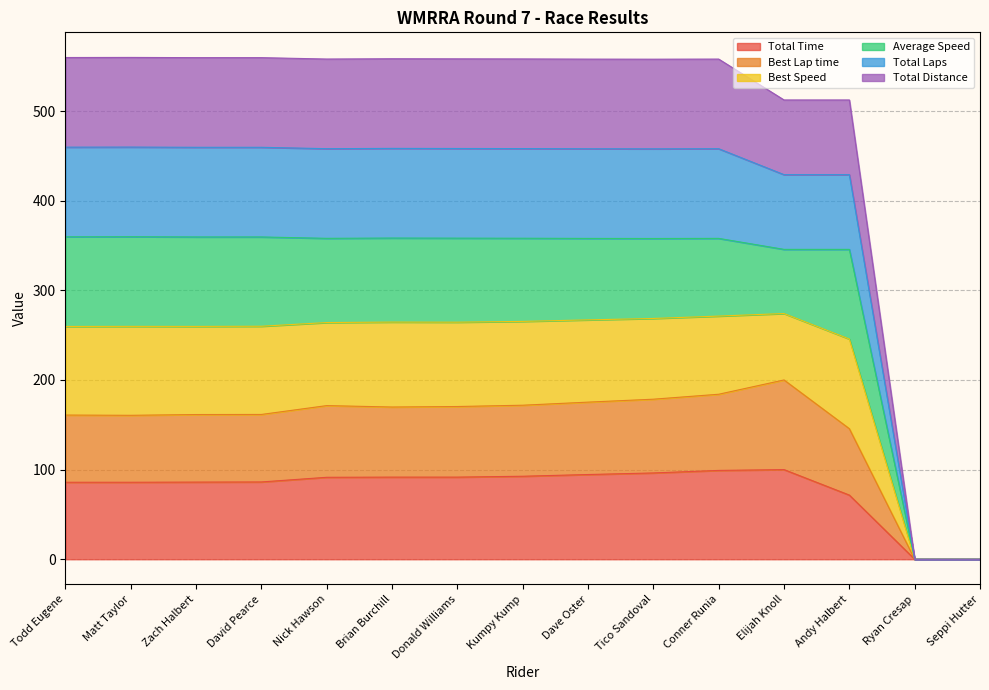

Where is the first local maximum for Total Time?

Elijah Knoll